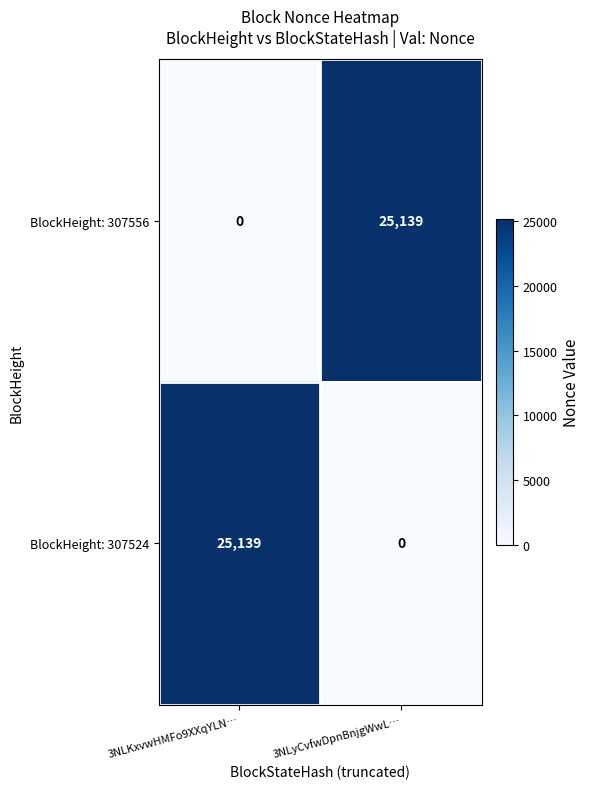

What is the total value across all series at 3NLyCvfwDpnBnjgWwL…?

25139